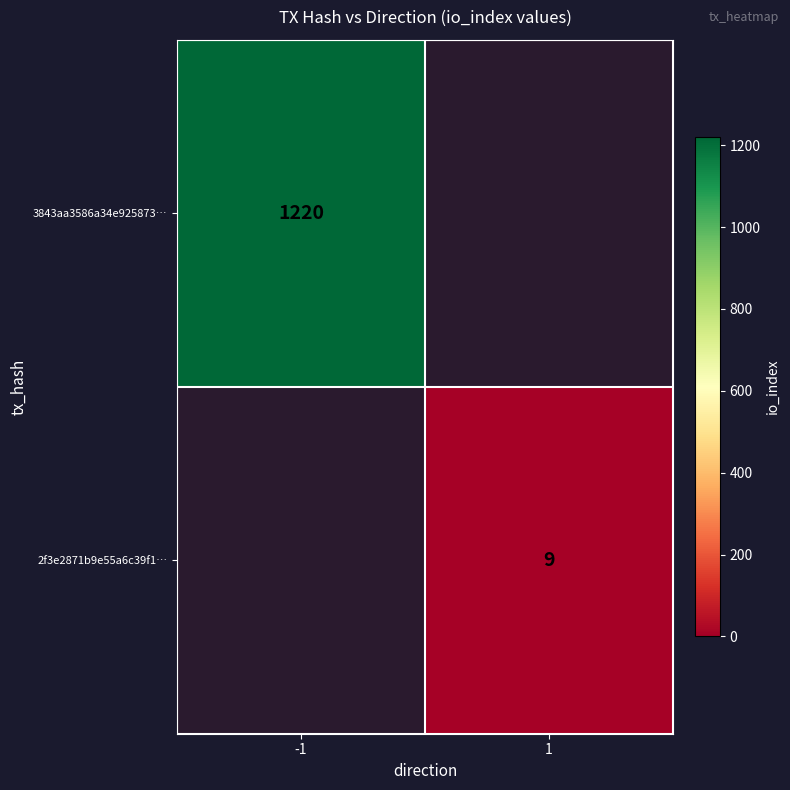

The 2f3e2871b9e55a6c39f1… series shows 9 at 1. True or false?

True